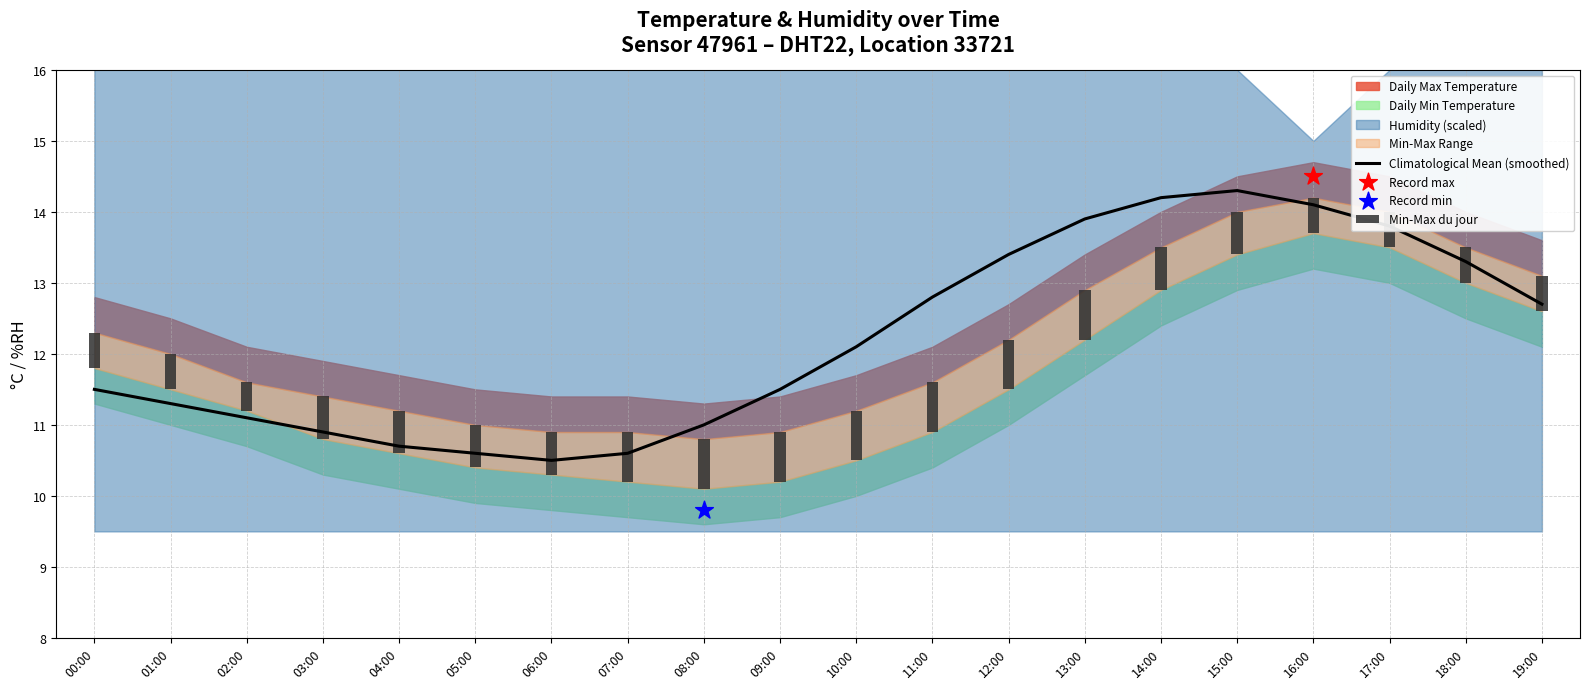

Which has a higher value, 04:00 or 08:00?

08:00